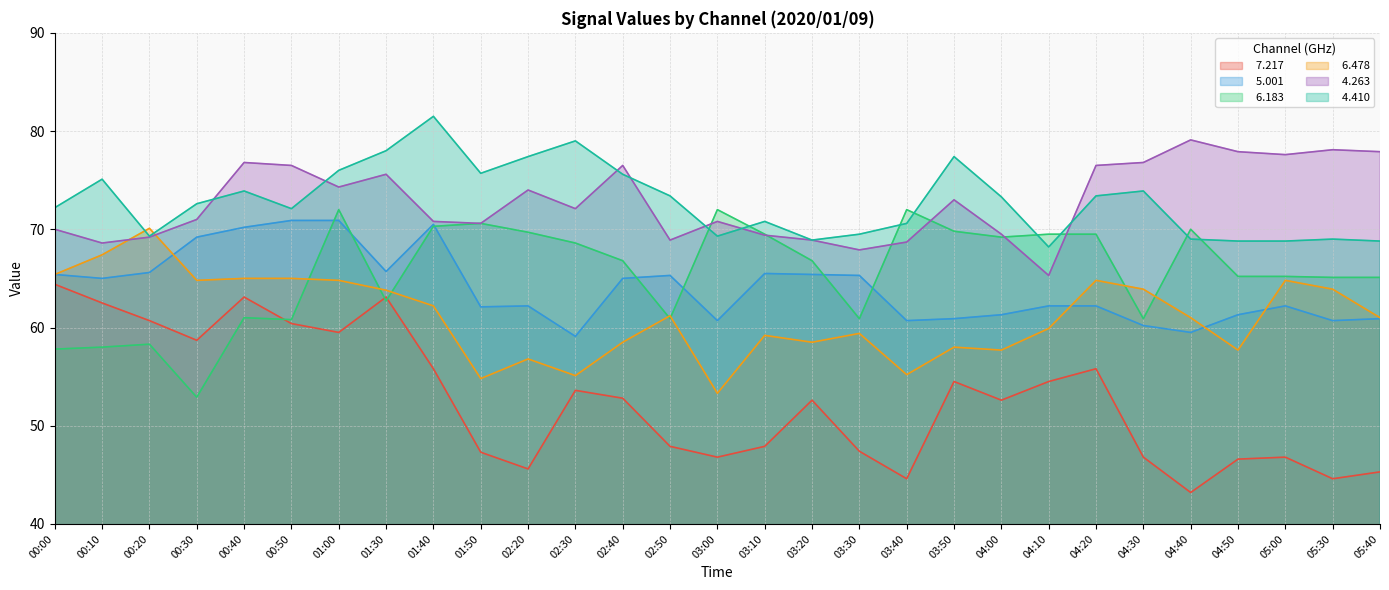

Which series changed the most between 00:00 and 00:10?

  4.410